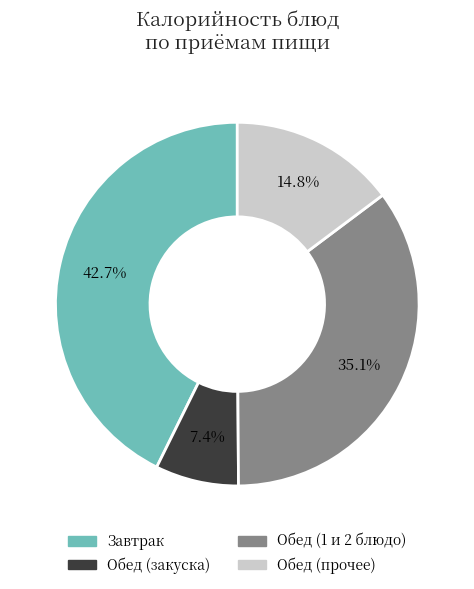

How many segments does this pie chart have?

4